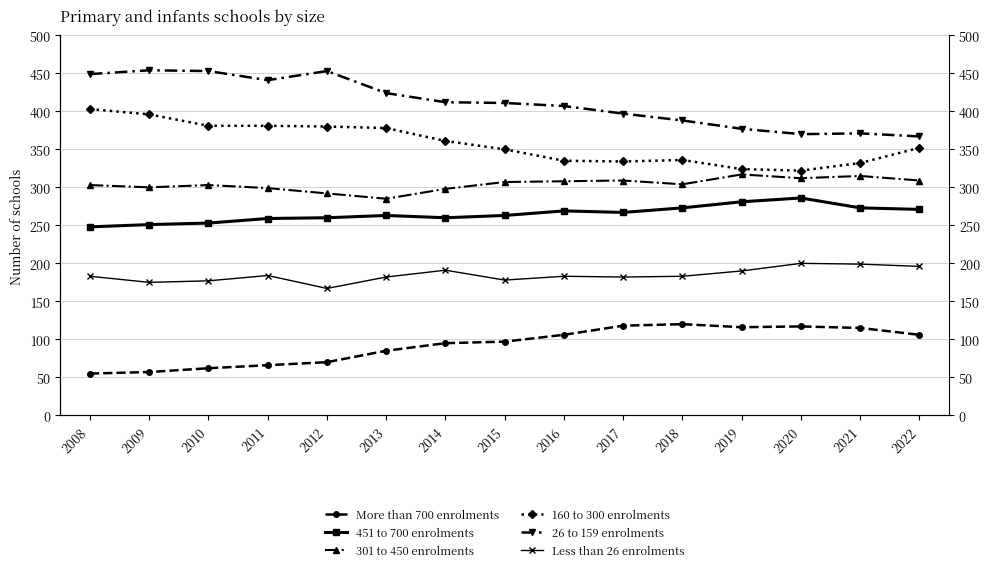

What is the difference between the maximum and second lowest values in the 26 to 159 enrolments series?

84